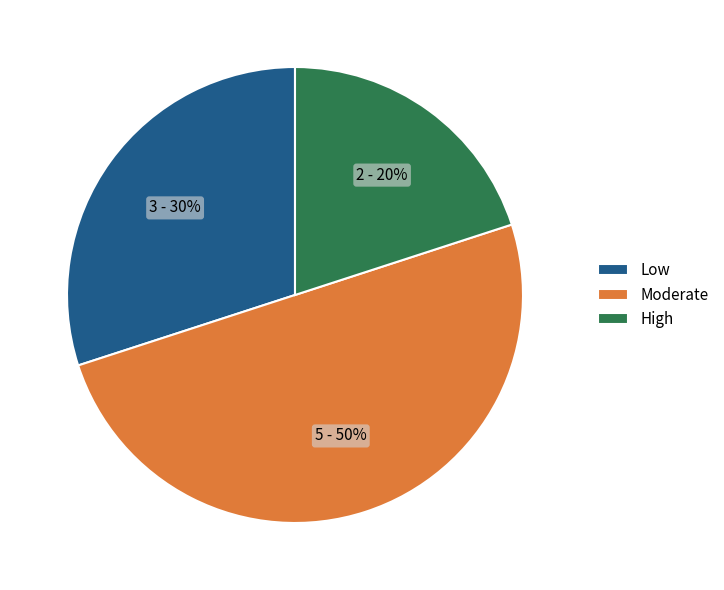

Rank the categories by value from highest to lowest.

Moderate, Low, High